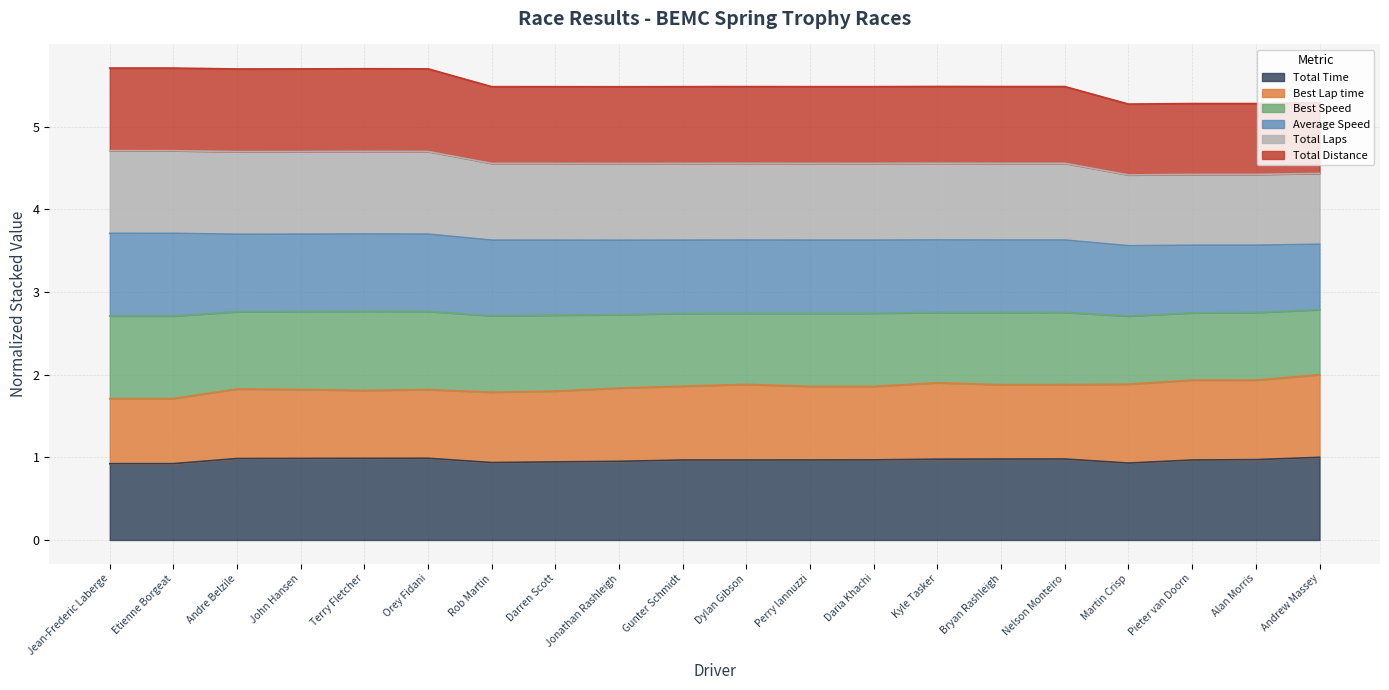

Does the chart display data point markers on the line(s)?

No